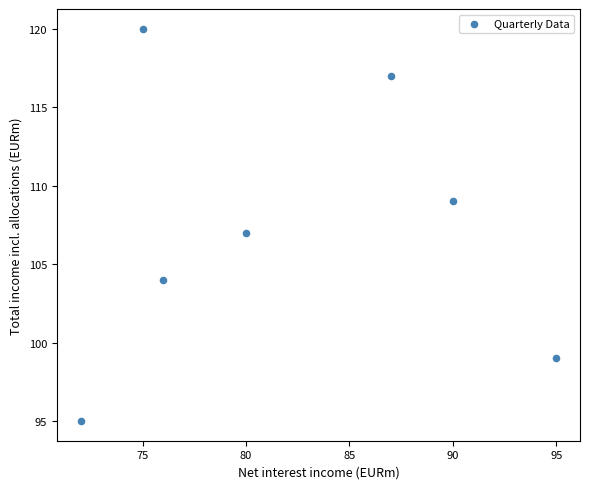

What is the range of X values (max minus min)?

23